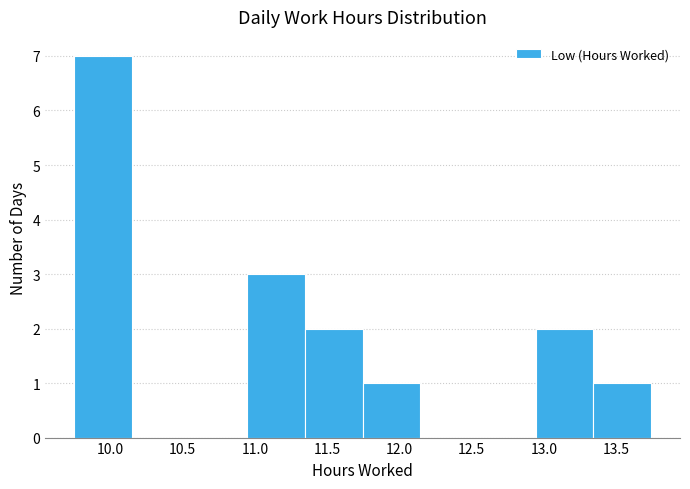

Which range on the x-axis has the tallest bar?

9.75 to 10.15